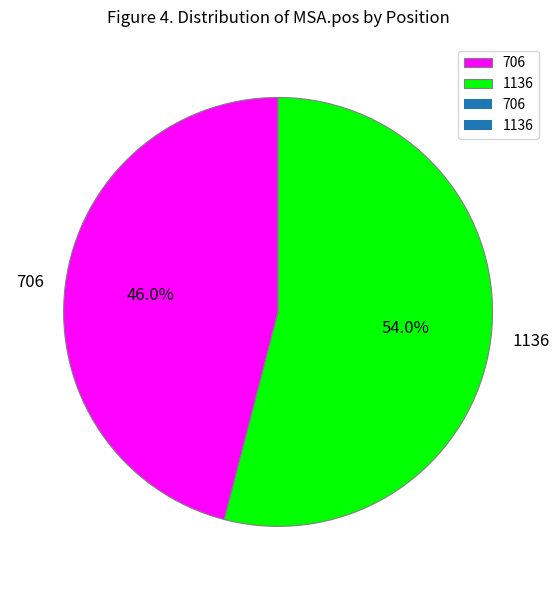

Which has a higher value, 1136 or 706?

1136